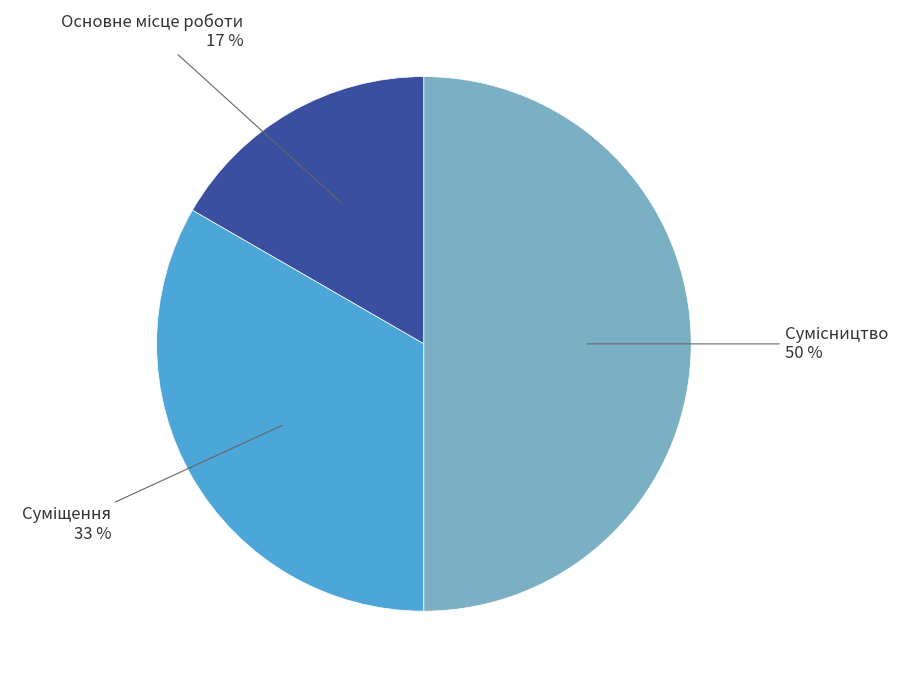

To the nearest percent, what is the average slice percentage?

33%